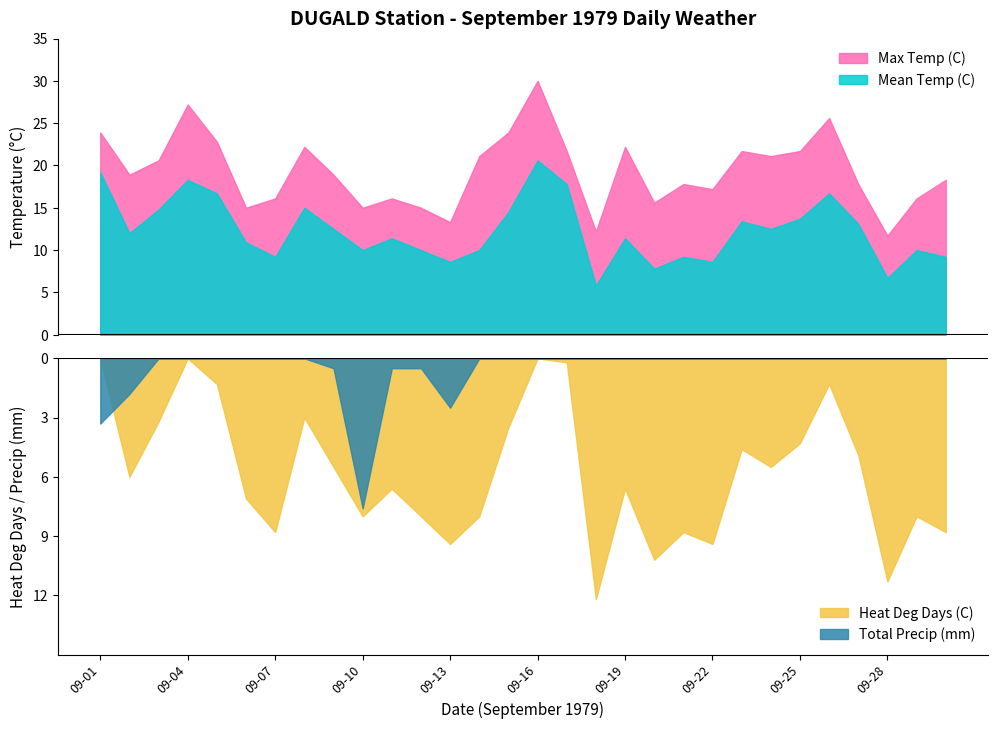

Does the chart display data point markers on the line(s)?

No